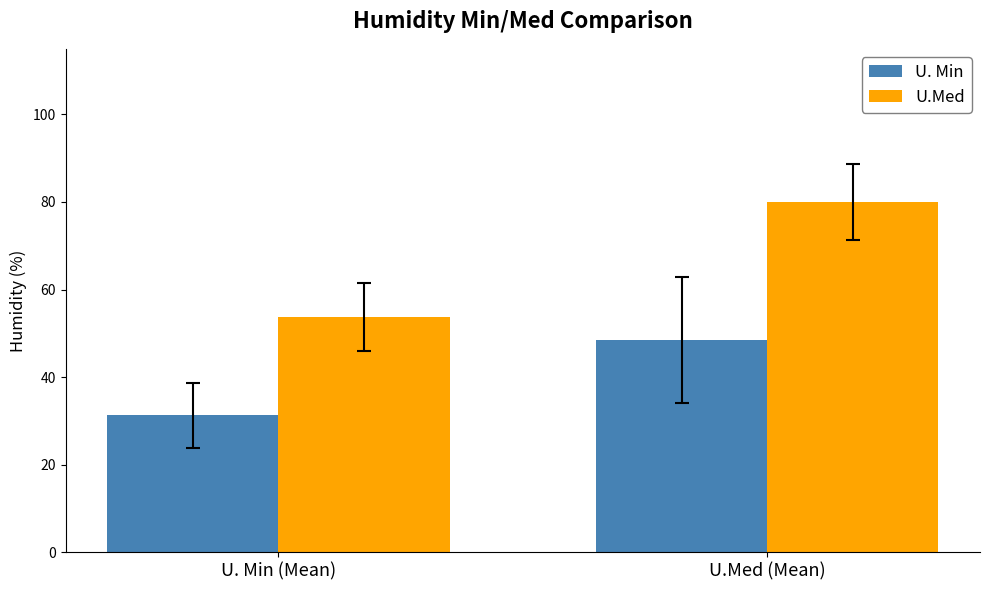

What is the sum of all U. Min values?

79.8